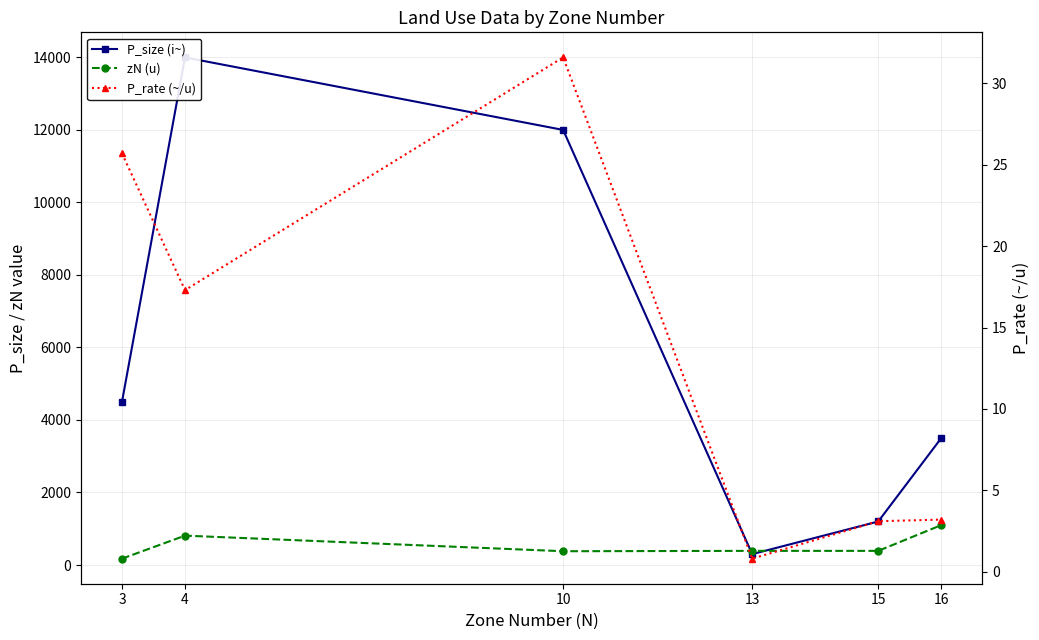

What is the total value across all series at 15?

1593.1